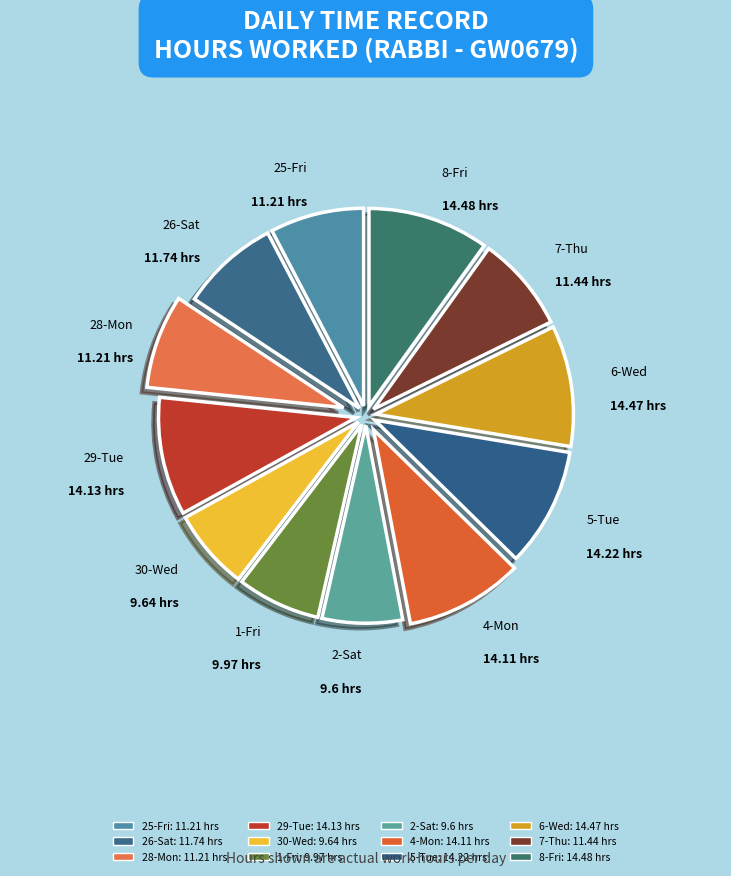

How many segments does this pie chart have?

12